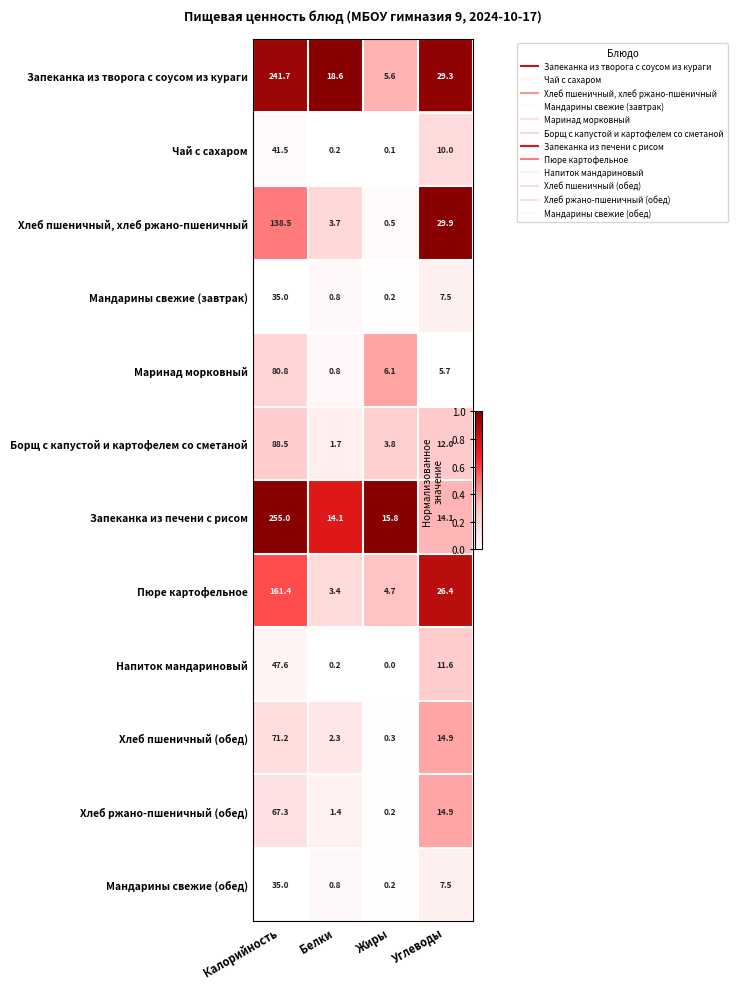

At which label is Хлеб пшеничный, хлеб ржано-пшеничный closest to 69?

Углеводы